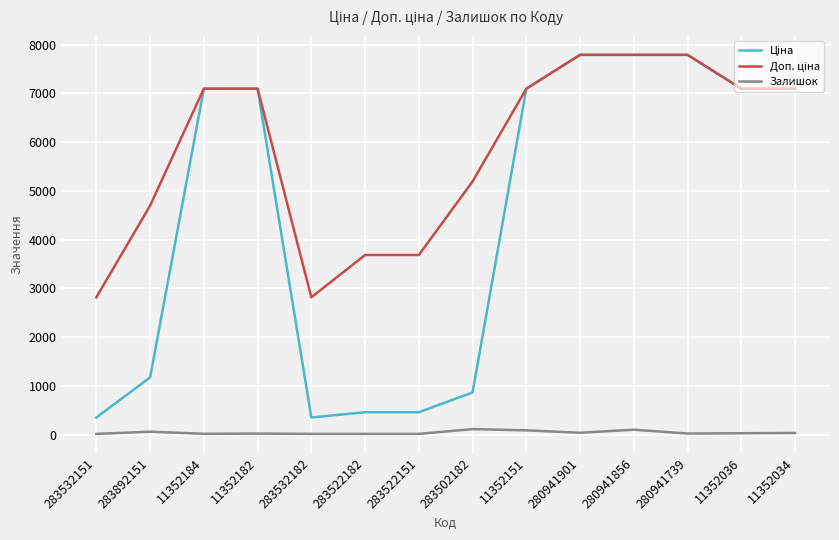

Is it true that Залишок equals 16.0 at 283532182?

True